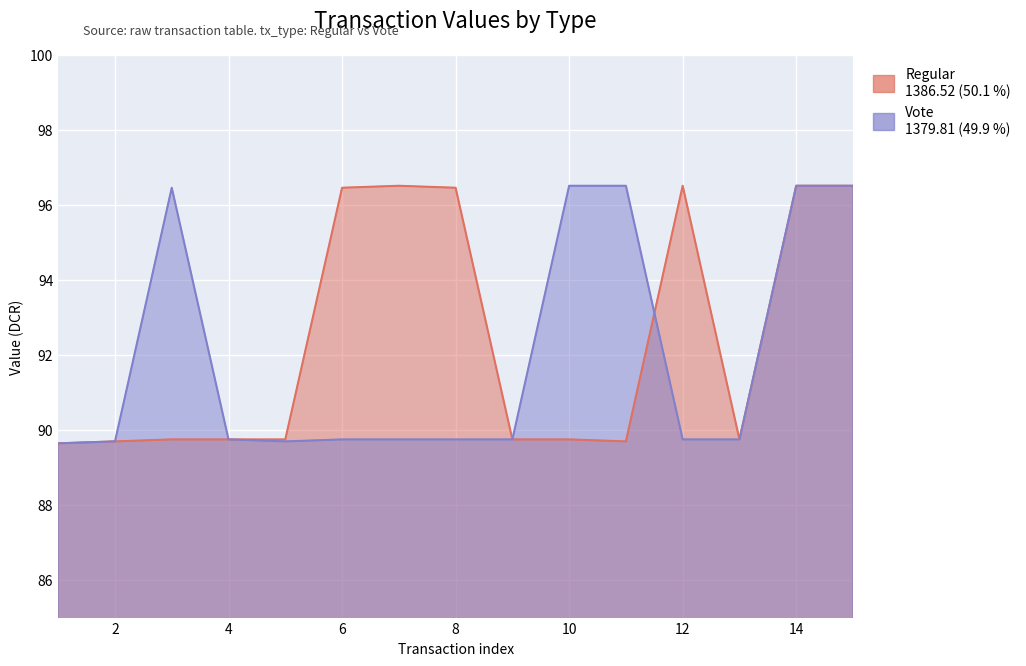

How many interior local valleys does the Vote series have?

1